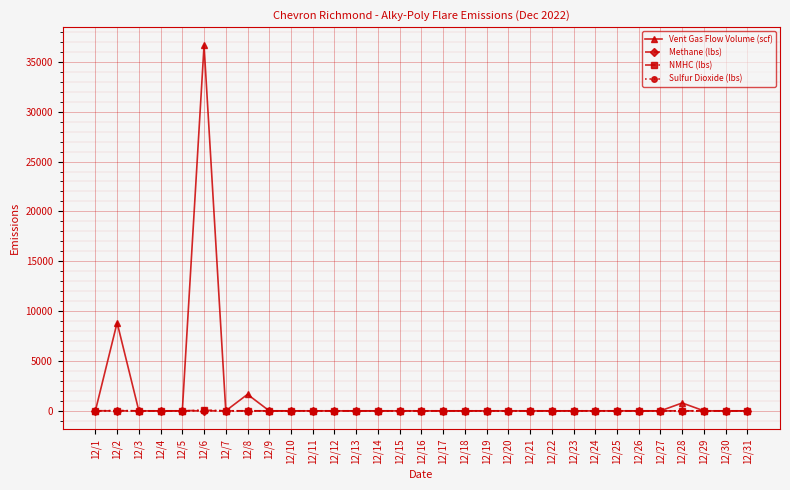

Does the chart have visible grid lines?

Yes